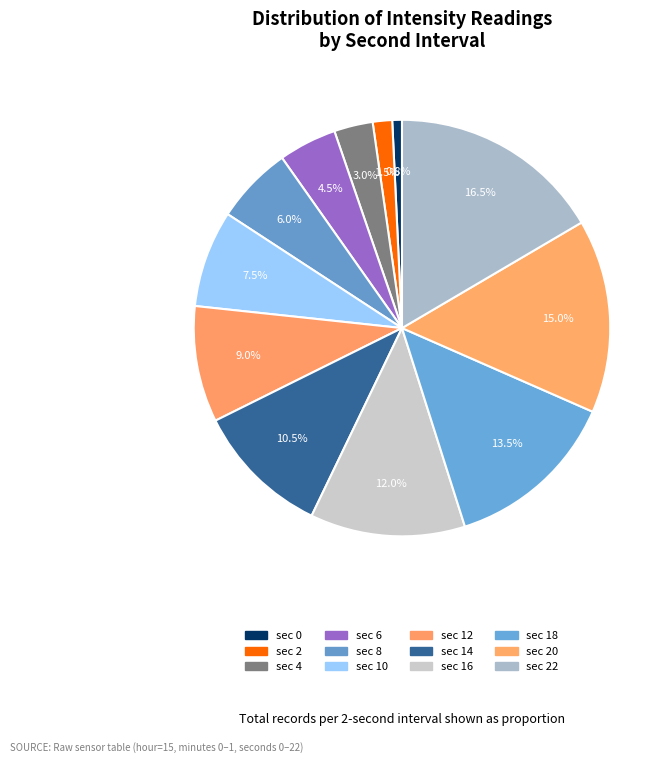

How many slices are in this pie chart?

12